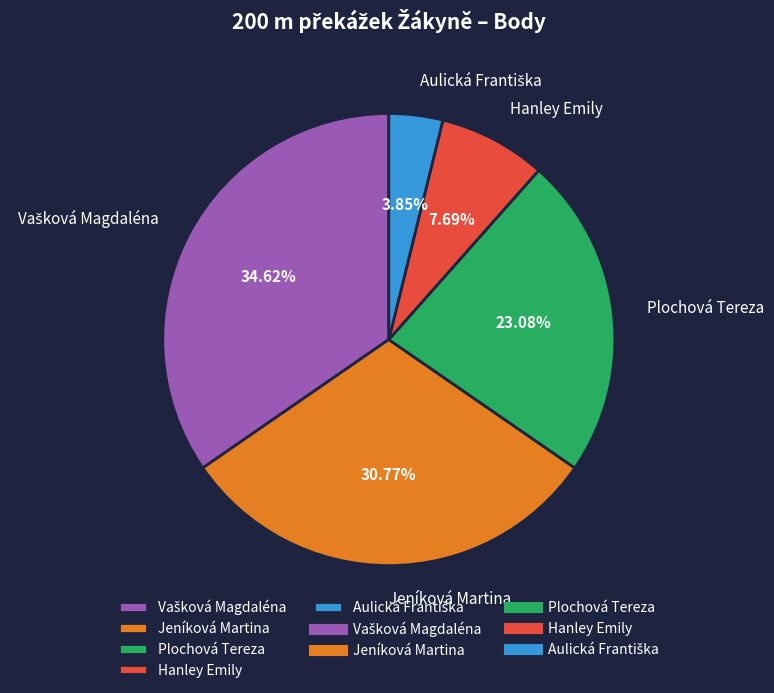

Between Plochová Tereza and Hanley Emily, which is larger?

Plochová Tereza